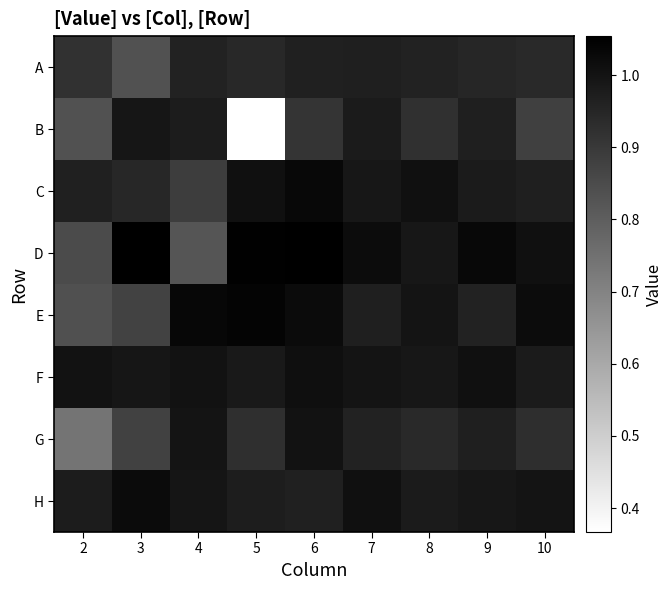

Which has a higher value, 10 or 9?

9